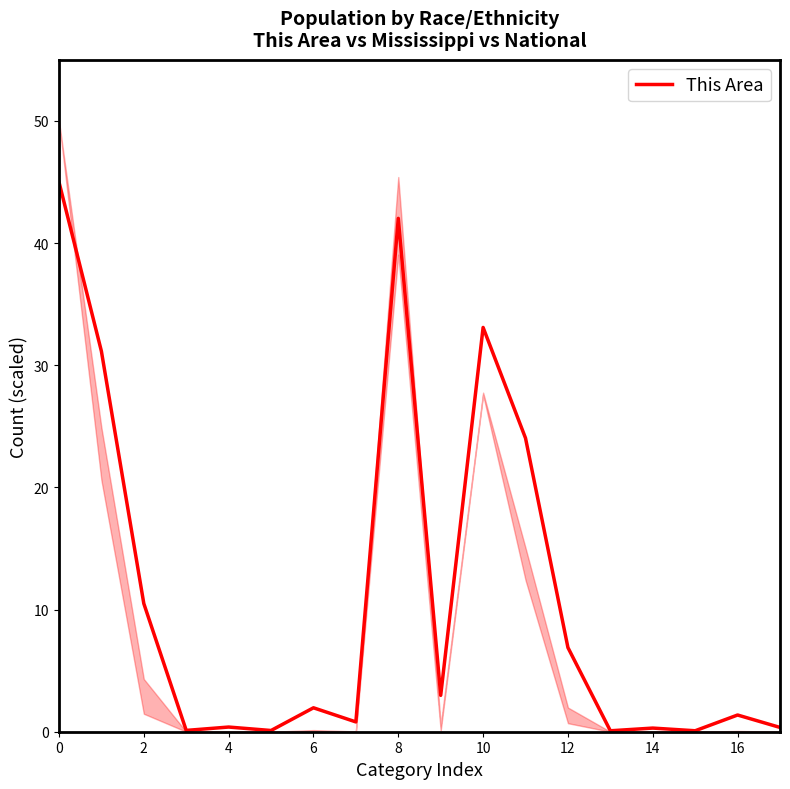

The chart shows a value of 45.0 at 0. True or false?

True